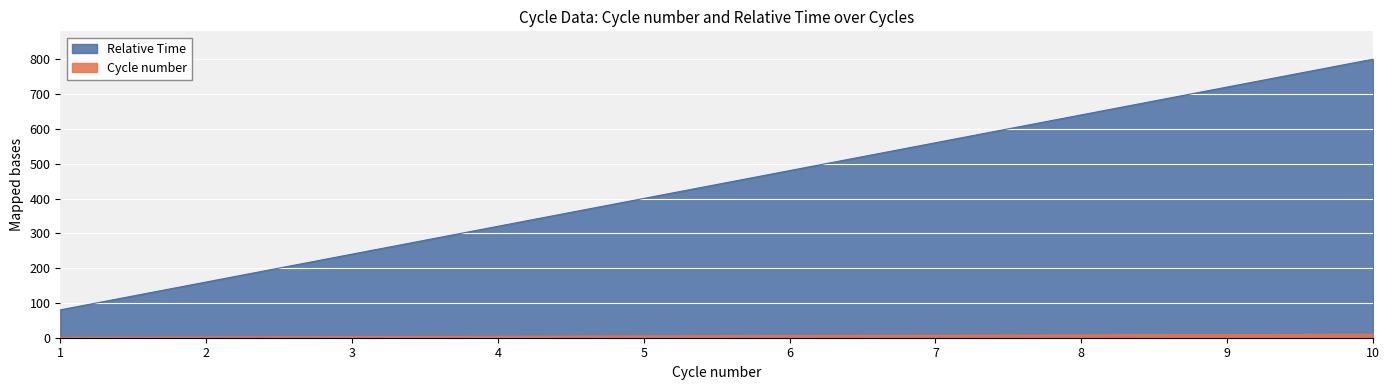

What is the total value across all series at 7?

567.5